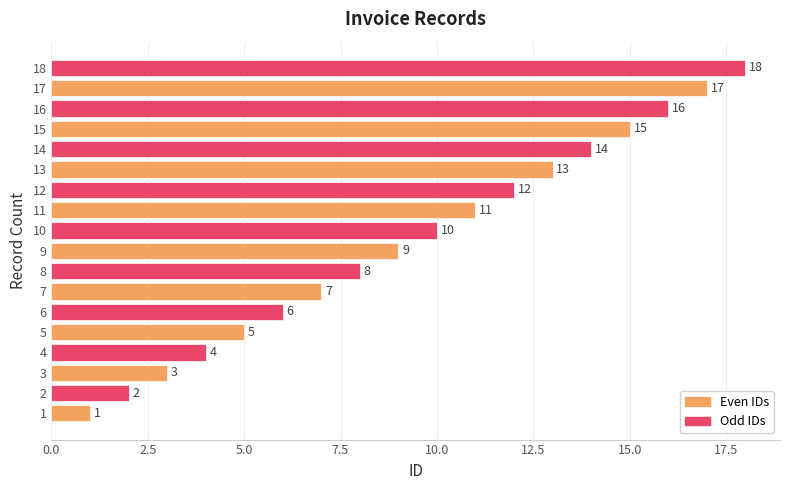

What is the sum of the values at 5 and 6?

11